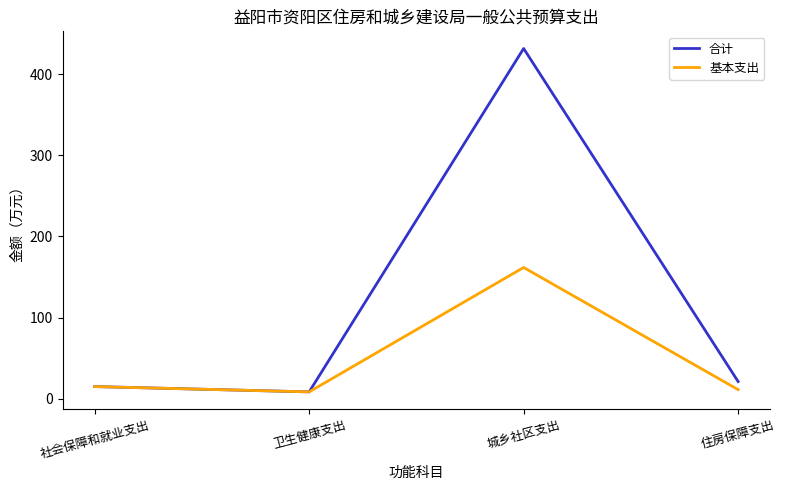

How many categories are shown in the chart?

4